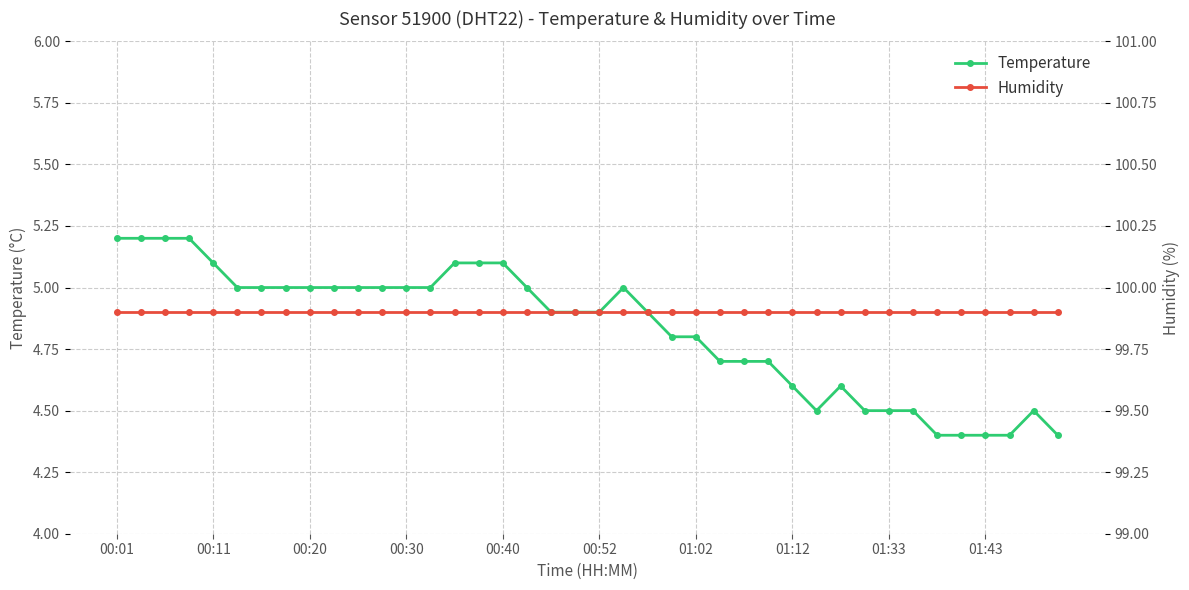

Rank the series at 13 from highest to lowest value.

humidity, temperature